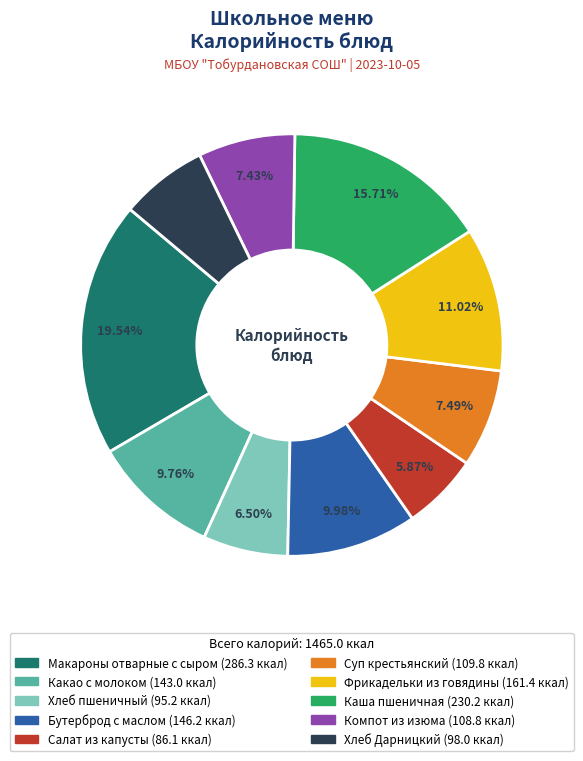

True or false: Какао с молоком accounts for 4% of the total.

False